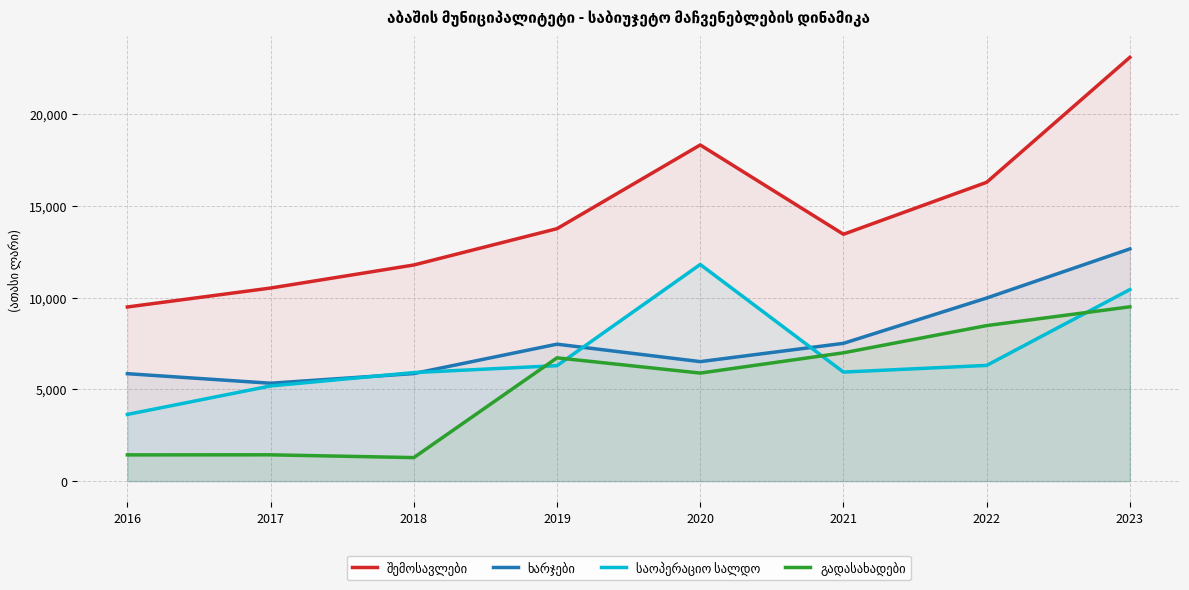

How many lines are shown in the chart?

4